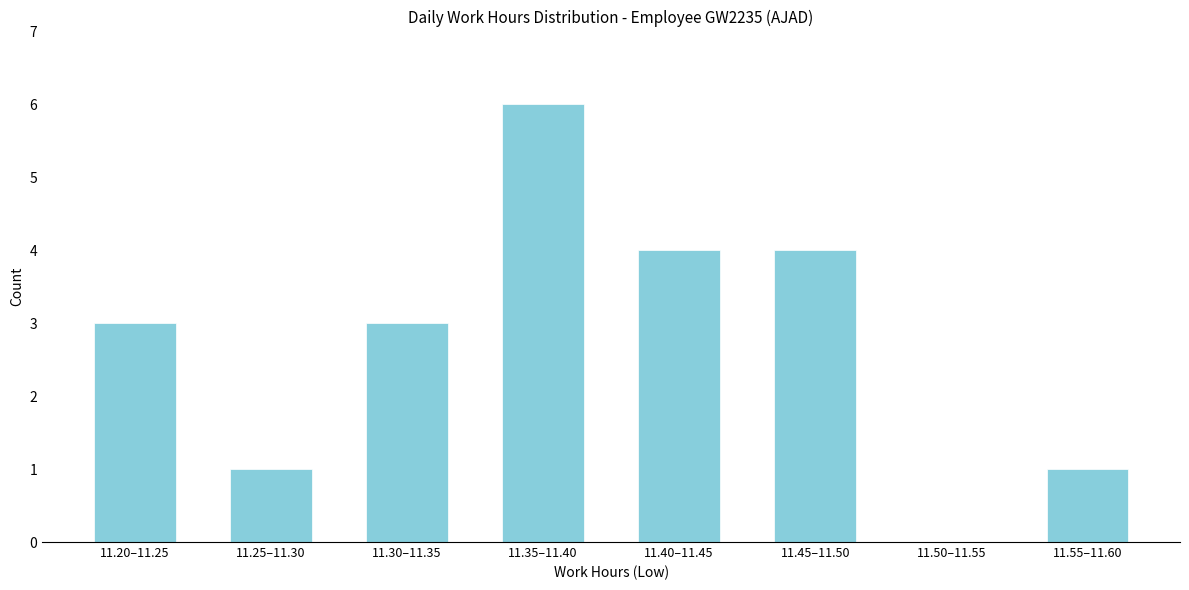

Reading right to left, list all the values displayed in this chart.

11.55–11.60=1	11.50–11.55=0	11.45–11.50=4	11.40–11.45=4	11.35–11.40=6	11.30–11.35=3	11.25–11.30=1	11.20–11.25=3